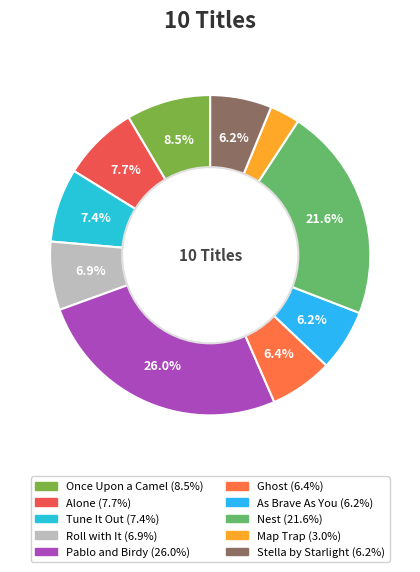

To the nearest percent, what portion does Pablo and Birdy represent?

26%